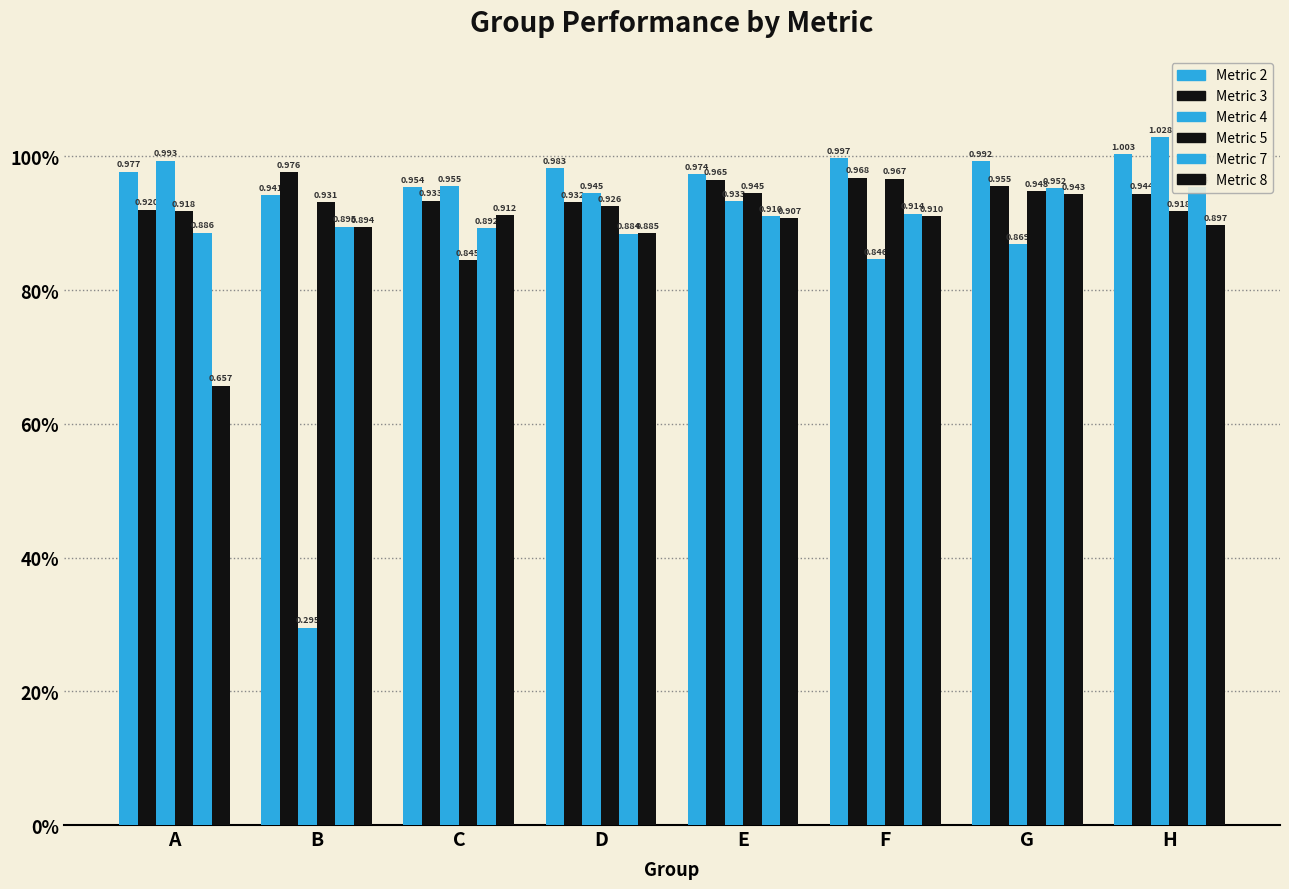

At C, list the series in order from smallest to largest.

5, 7, 8, 3, 2, 4